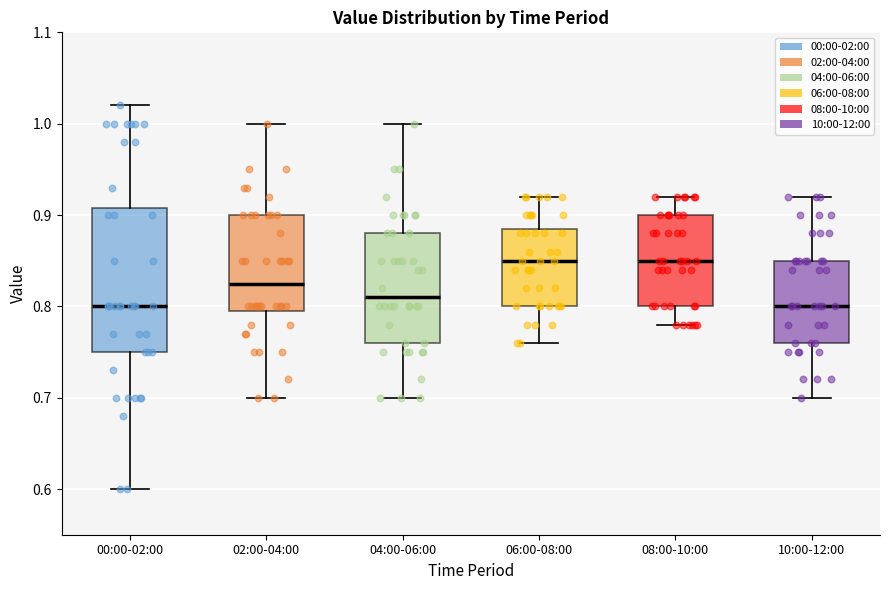

Reading left to right, transcribe this box plot: for each box, give where its median line is, the range the box spans, and where its two whiskers end, as read against the y-axis. The values are not printed on the chart, so give them approximately, as read against the axis.

00:00-02:00: median 0.80, box 0.75 to 0.91, whiskers 0.60 to 1.02
02:00-04:00: median 0.83, box 0.80 to 0.90, whiskers 0.70 to 1.00
04:00-06:00: median 0.81, box 0.76 to 0.88, whiskers 0.70 to 1.00
06:00-08:00: median 0.85, box 0.80 to 0.89, whiskers 0.76 to 0.92
08:00-10:00: median 0.85, box 0.80 to 0.90, whiskers 0.78 to 0.92
10:00-12:00: median 0.80, box 0.76 to 0.85, whiskers 0.70 to 0.92